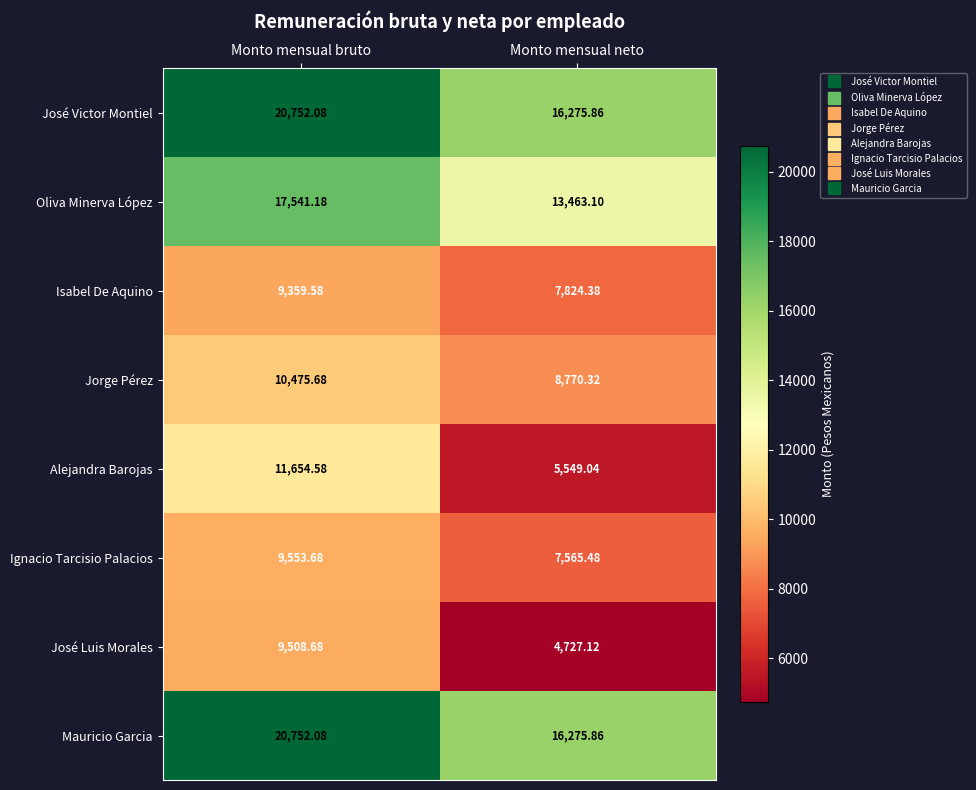

At how many categories does at least one series exceed 8392?

2